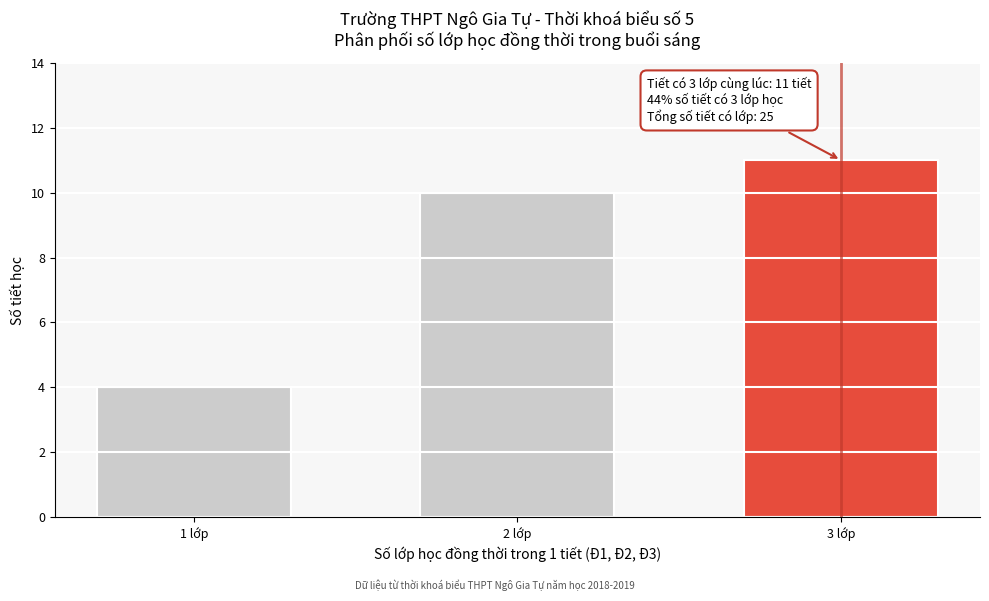

Reading left to right, list all the values displayed in this chart.

1 lớp=4	2 lớp=10	3 lớp=11